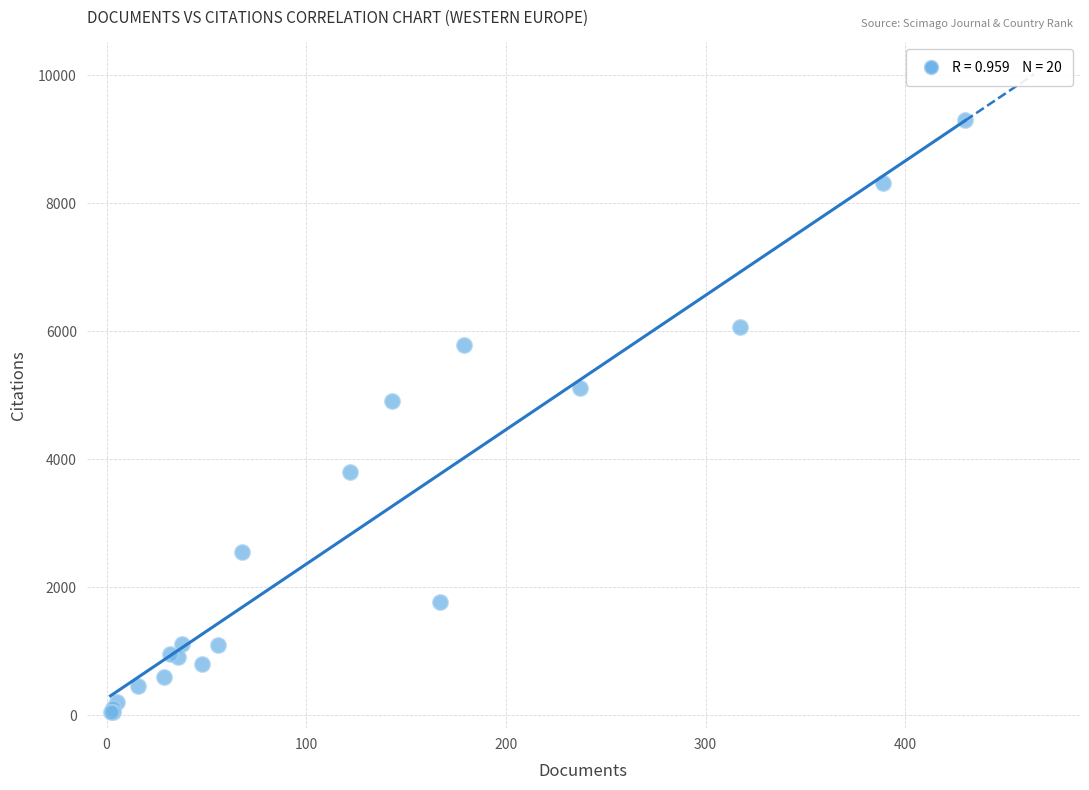

What Y value in the scatter plot is closest to 4675?

4908